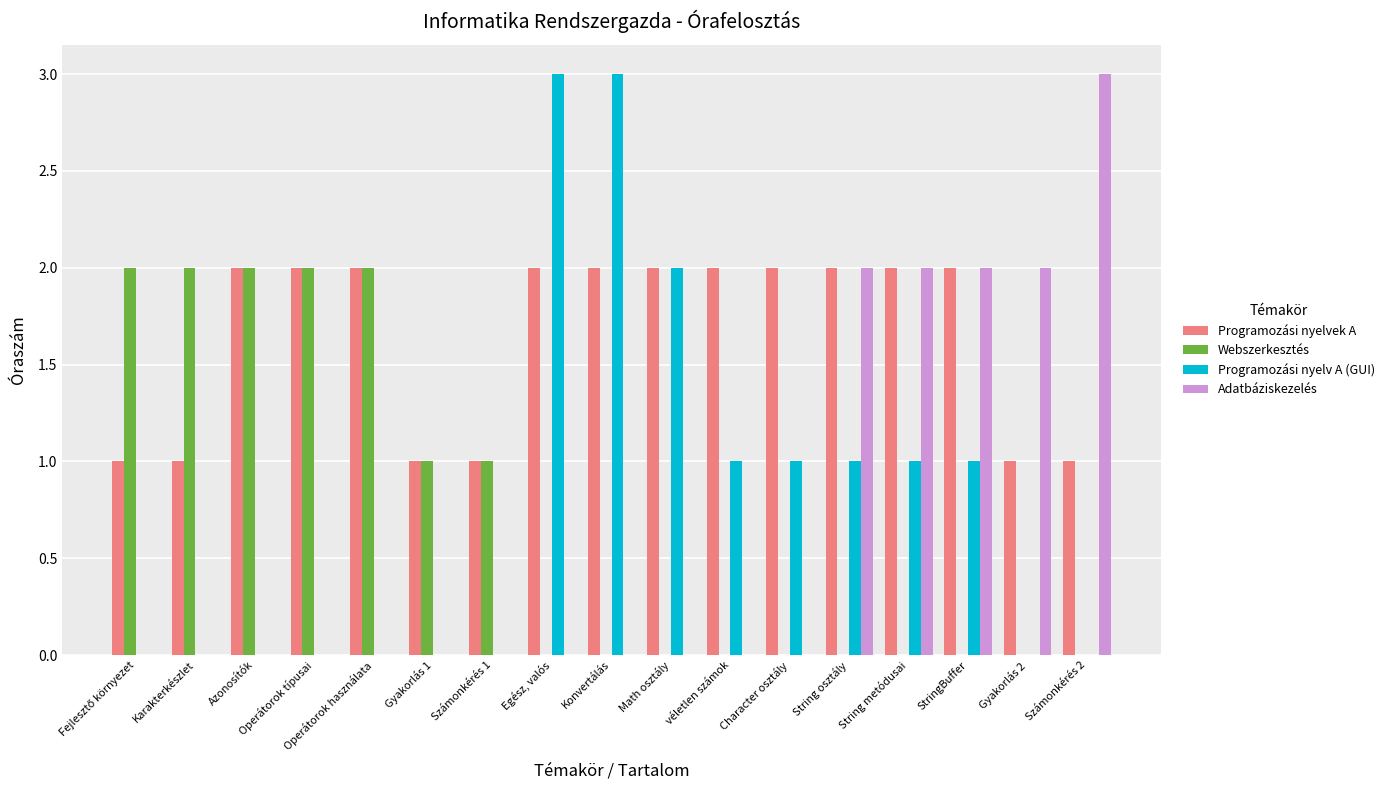

Reading left to right, extract all data points from this chart.

Programozási nyelvek A: 1	1	2	2	2	1	1	2	2	2	2	2	2	2	2	1	1
Webszerkesztés: 2	2	2	2	2	1	1	0	0	0	0	0	0	0	0	0	0
Programozási nyelv A (GUI): 0	0	0	0	0	0	0	3	3	2	1	1	1	1	1	0	0
Adatbáziskezelés: 0	0	0	0	0	0	0	0	0	0	0	0	2	2	2	2	3